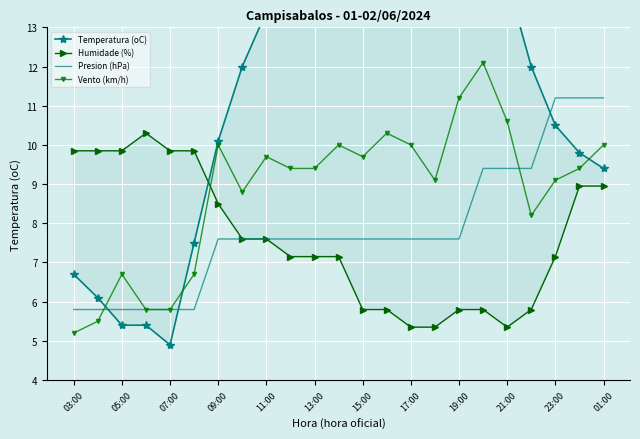

Is it true that Presion (hPa) equals 5.8 at 05:00?

True